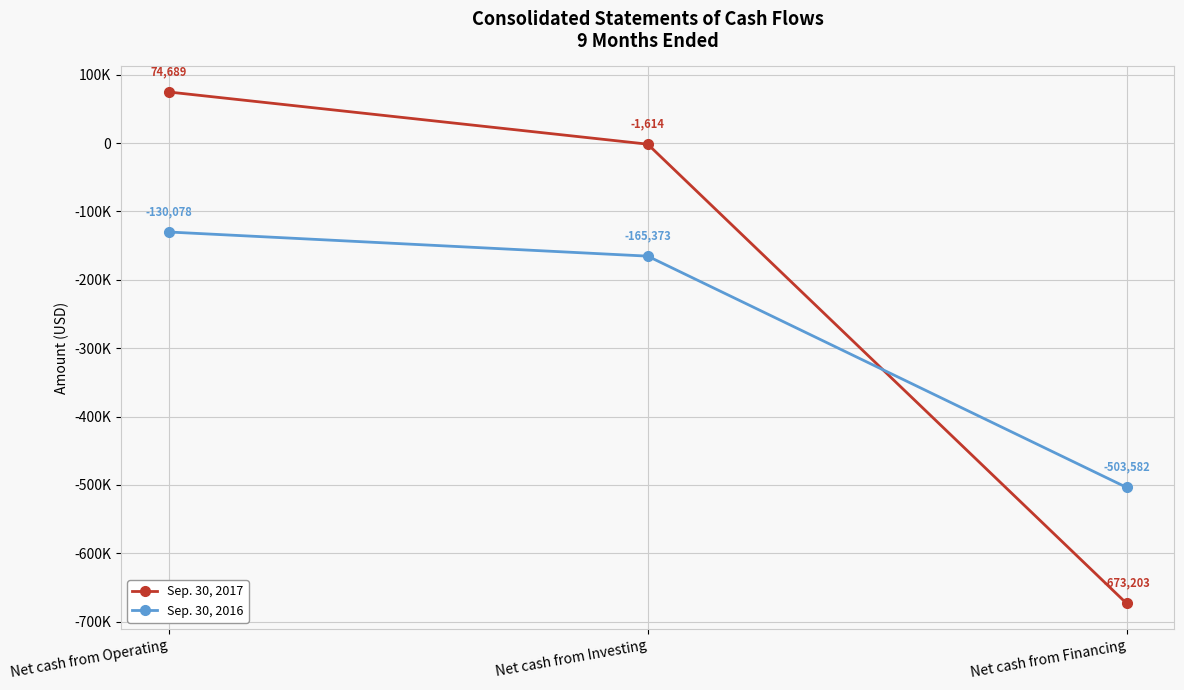

What is the difference between the maximum and second lowest values in the Sep. 30, 2017 series?

76303